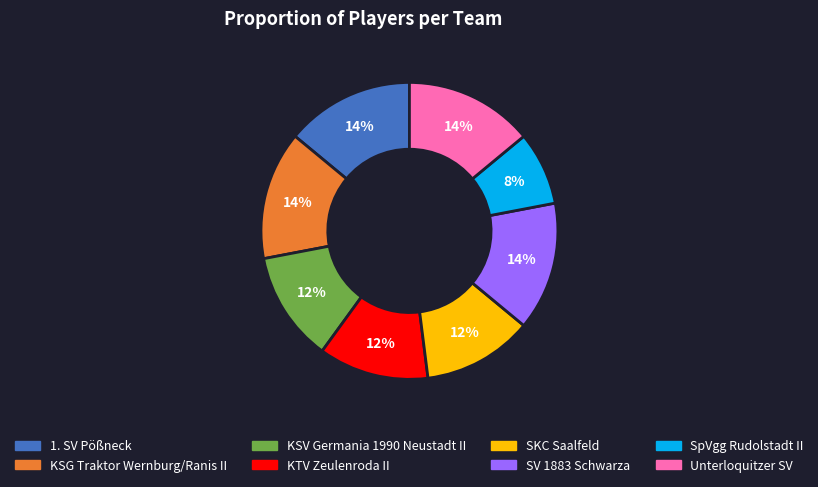

How many segments does this pie chart have?

8